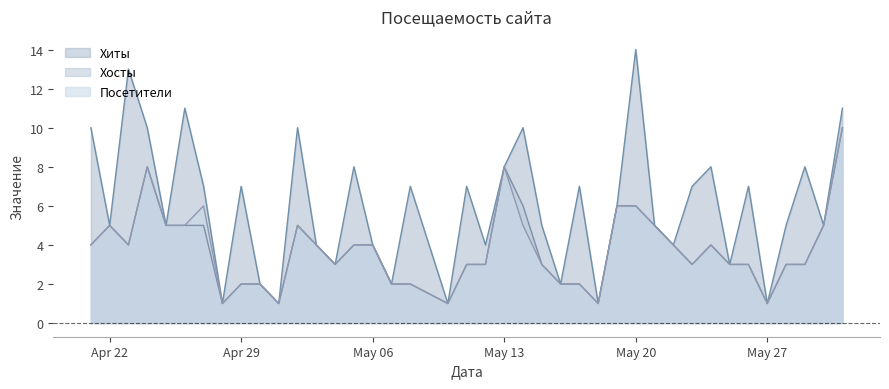

Which series has the largest total across all categories?

Хиты